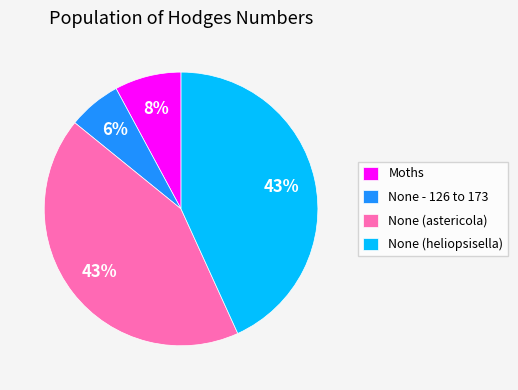

To the nearest percent, what percentage of the pie is None (astericola)?

43%